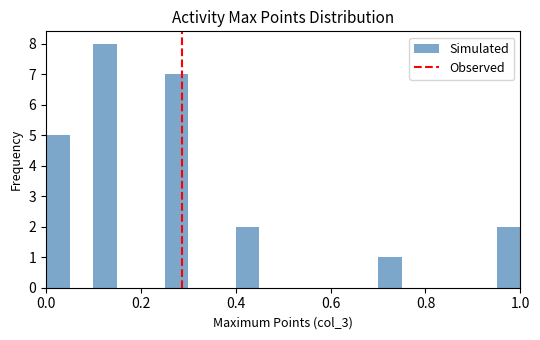

Around what value on the x-axis is the tallest bar? Give the approximate position of its centre, as read against the axis.

0.12